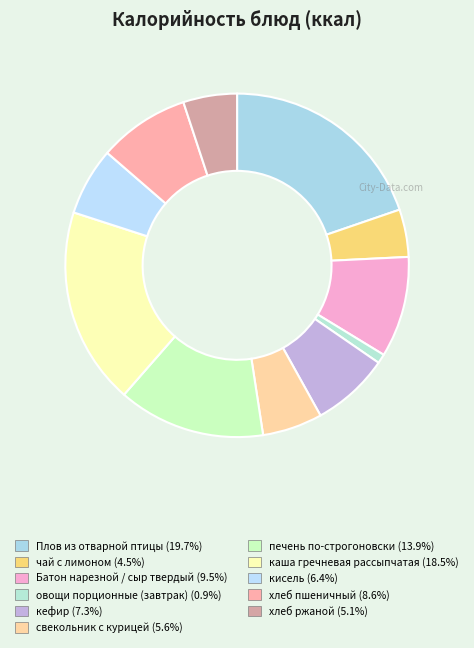

Combined, do каша гречневая рассыпчатая and свекольник с курицей account for over 50%?

No